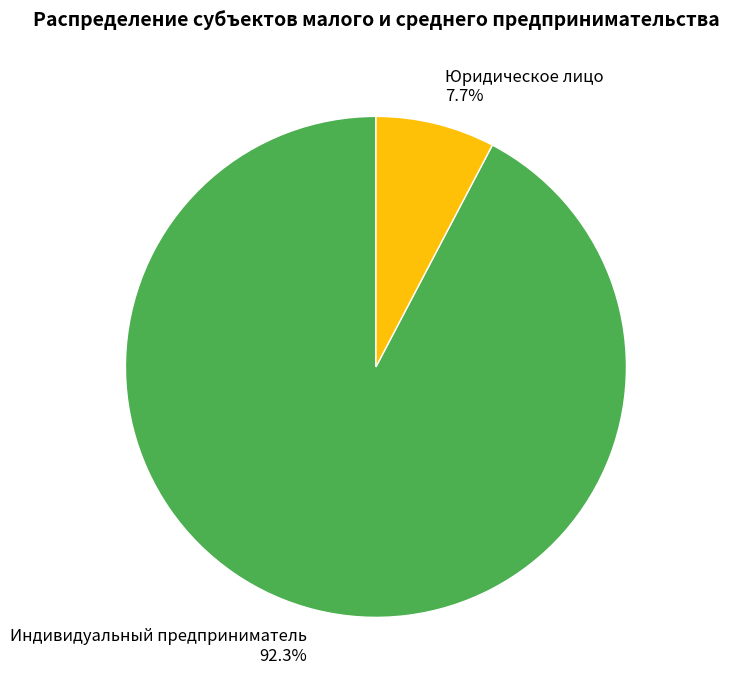

To the nearest percent, what percentage of the pie is Индивидуальный предприниматель?

92%